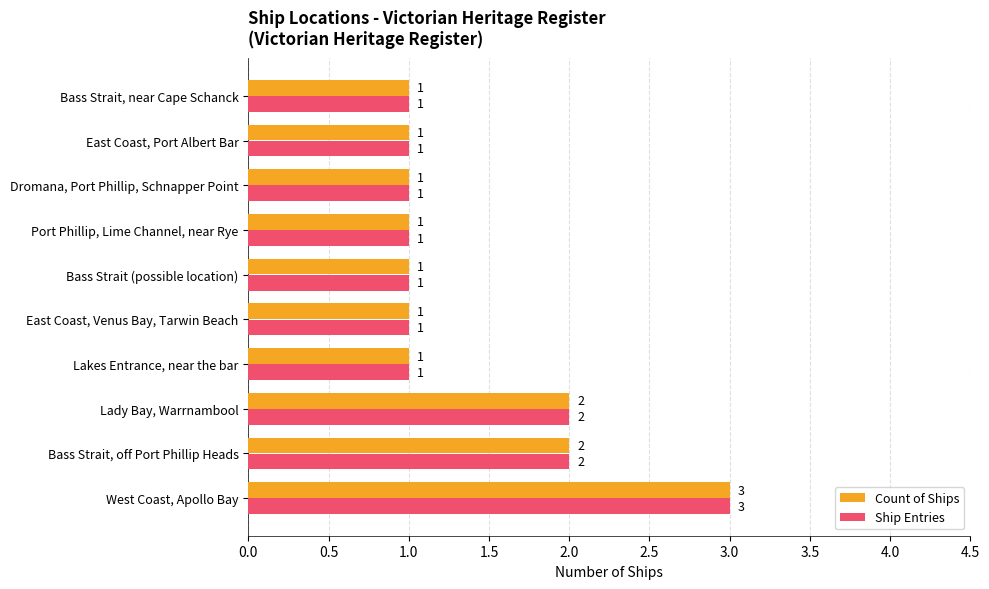

True or false: Ship Entries has a value of 3 at Bass Strait, off Port Phillip Heads.

False